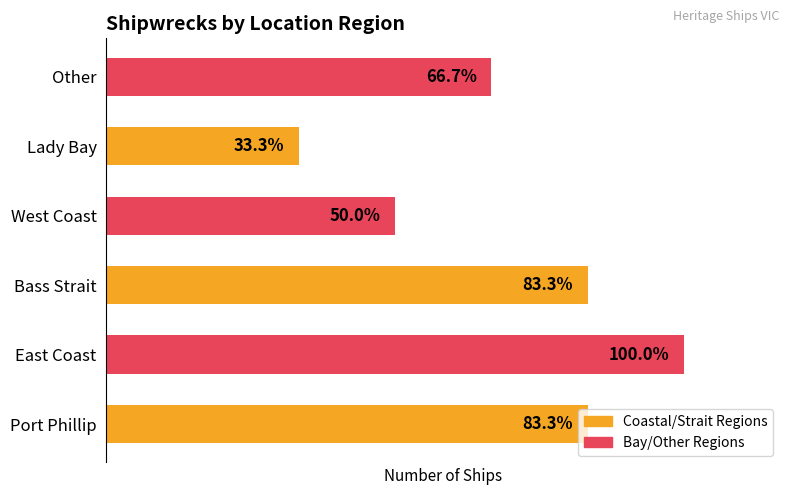

Does the chart contain any negative values?

No